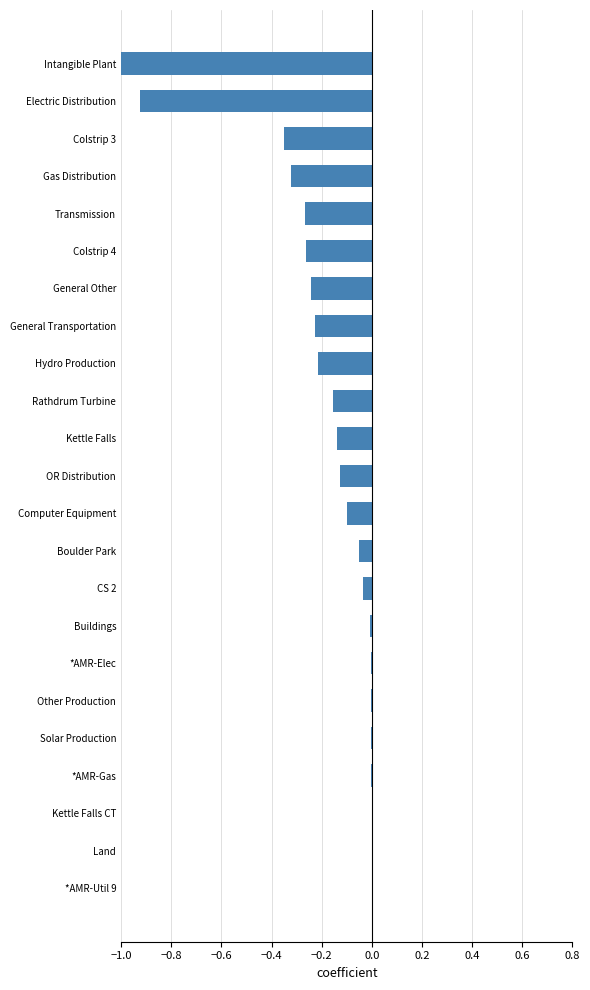

True or false: the data shows -0.2 at Hydro Production.

True